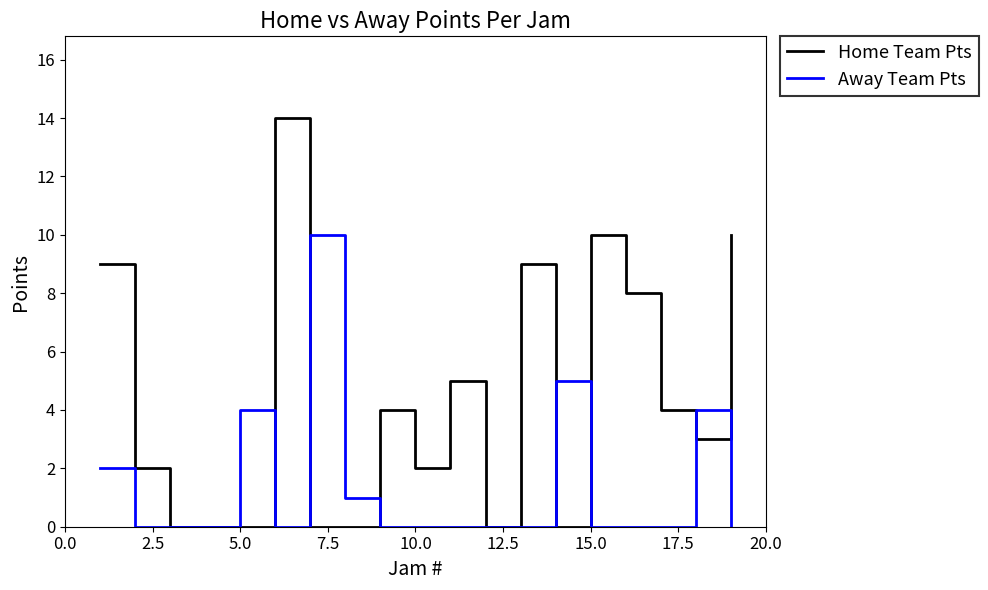

True or false: Away Team Pts and Home Team Pts intersect in this chart.

True